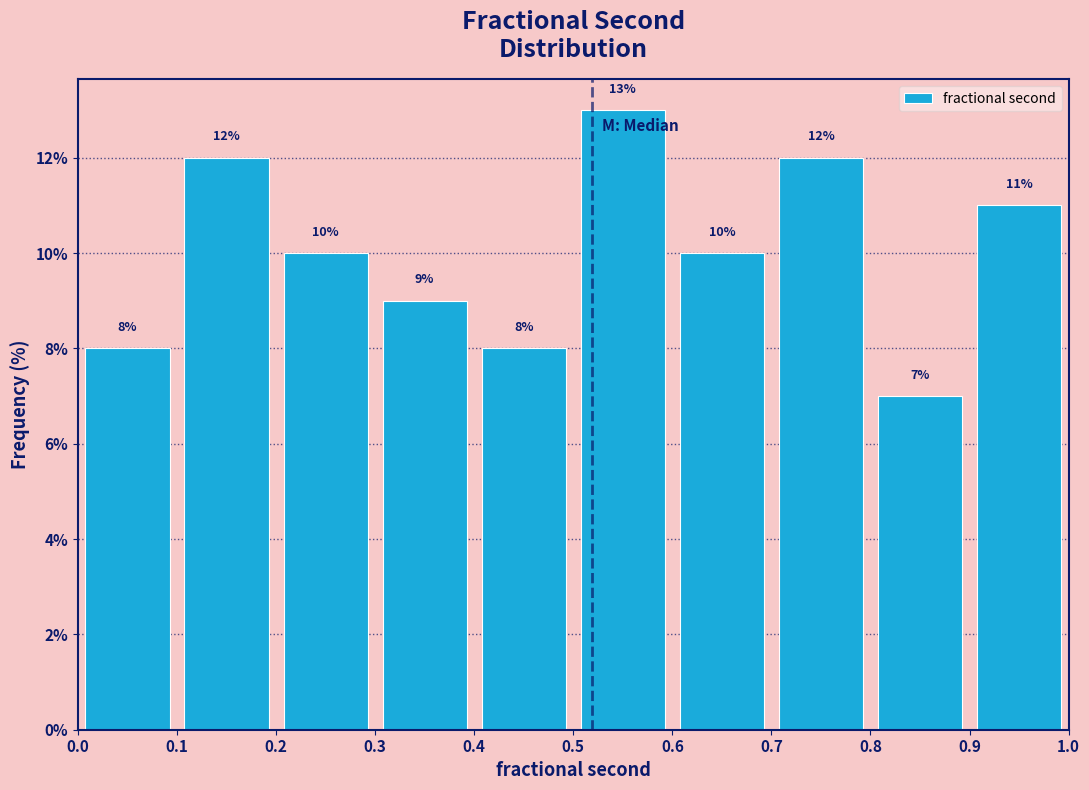

Reading left to right, list every bar in this chart as the range it spans on the x-axis followed by its height.

0.0 to 0.1: 8
0.1 to 0.2: 12
0.2 to 0.3: 10
0.3 to 0.4: 9
0.4 to 0.5: 8
0.5 to 0.6: 13
0.6 to 0.7: 10
0.7 to 0.8: 12
0.8 to 0.9: 7
0.9 to 1.0: 11